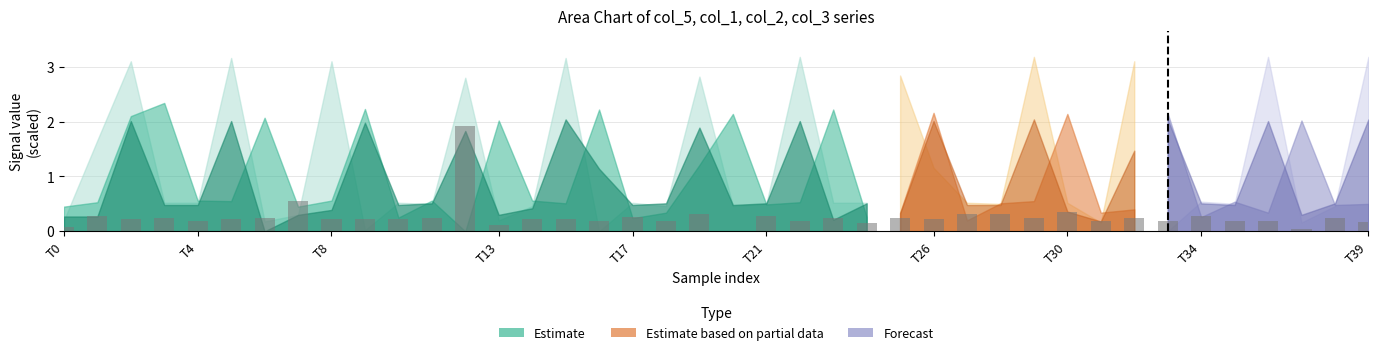

What is the maximum value shown in the chart?

1.9